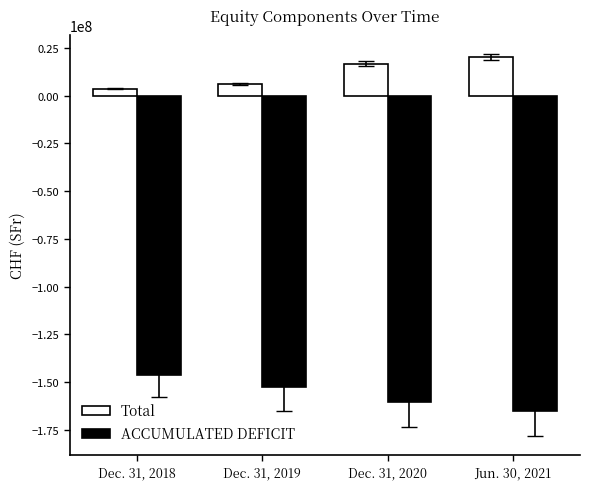

Which series has the largest total across all categories?

Total